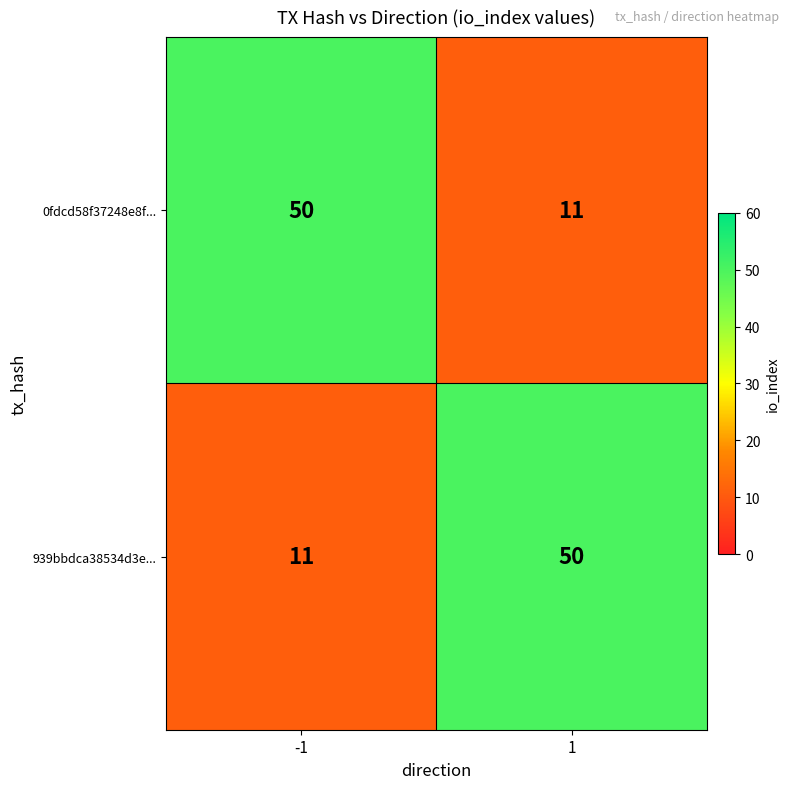

Reading left to right, extract all data points from this chart.

0fdcd58f37248e8f...: 50	11
939bbdca38534d3e...: 11	50